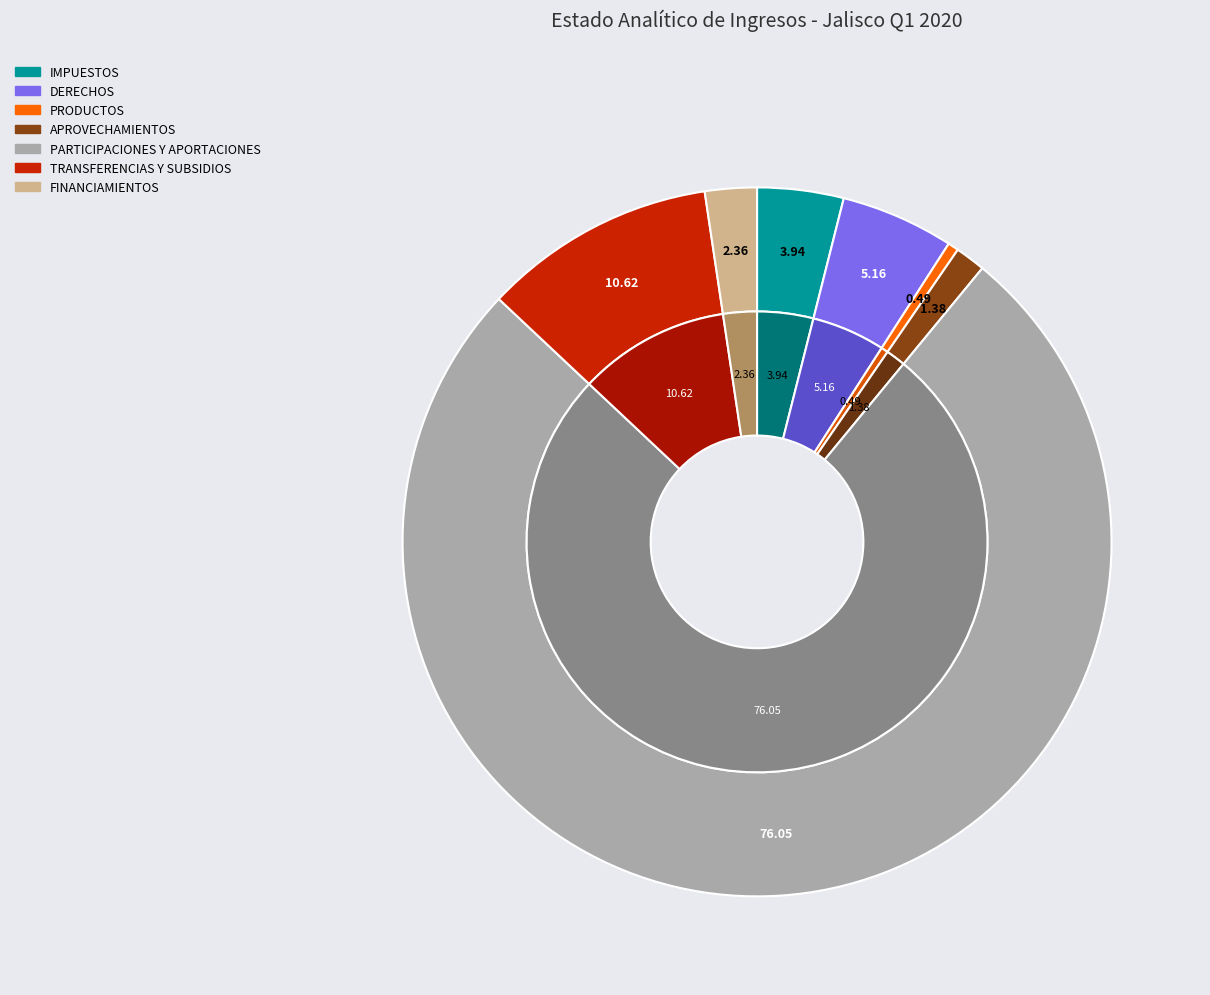

The PARTICIPACIONES, APORTACIONES, CONVENIOS slice represents 61% of the pie. True or false?

False